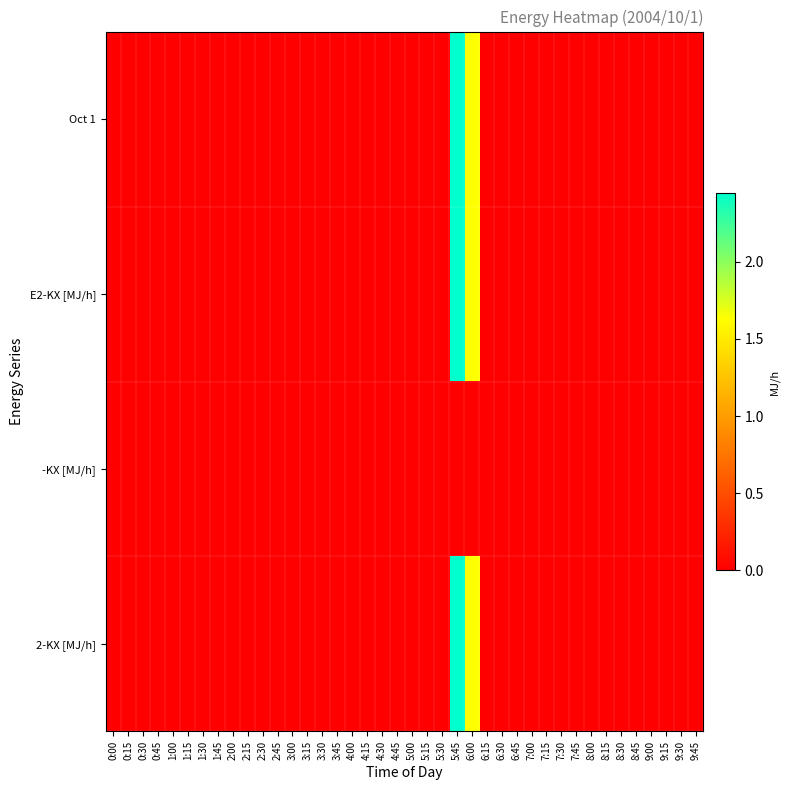

Which series has the largest range (max minus min)?

Oct 1